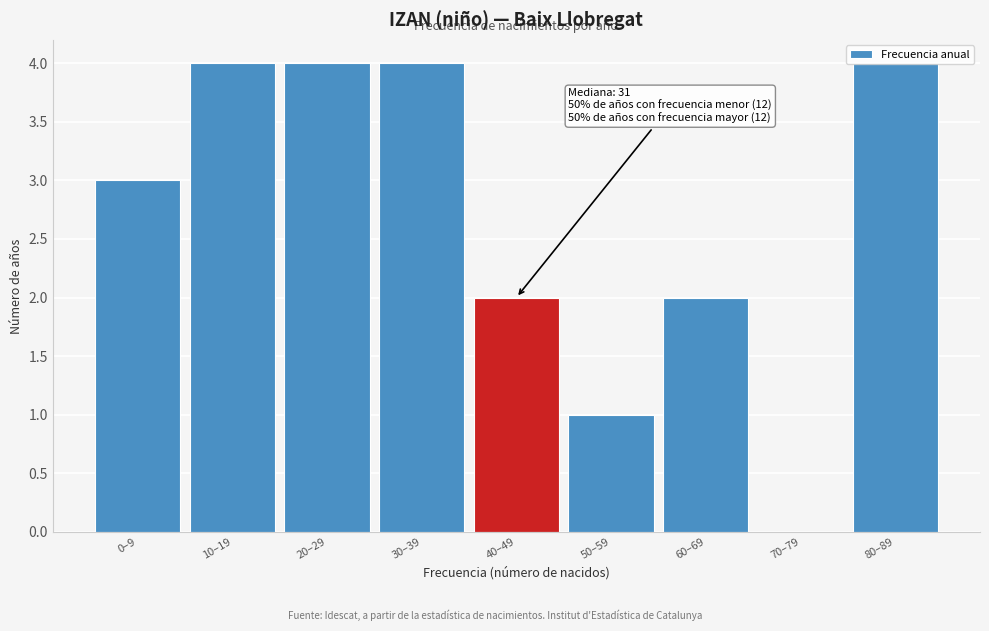

What is the sum of all values?

24